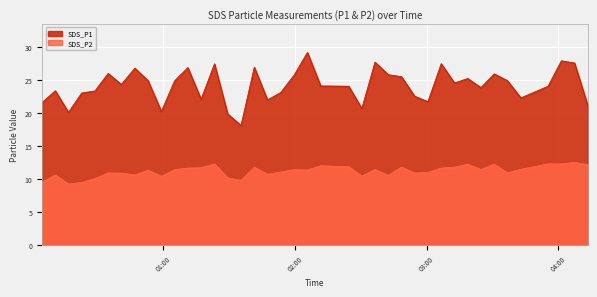

True or false: SDS_P1 has a value of 24.1 at 2021/10/09 02:11:44.

True